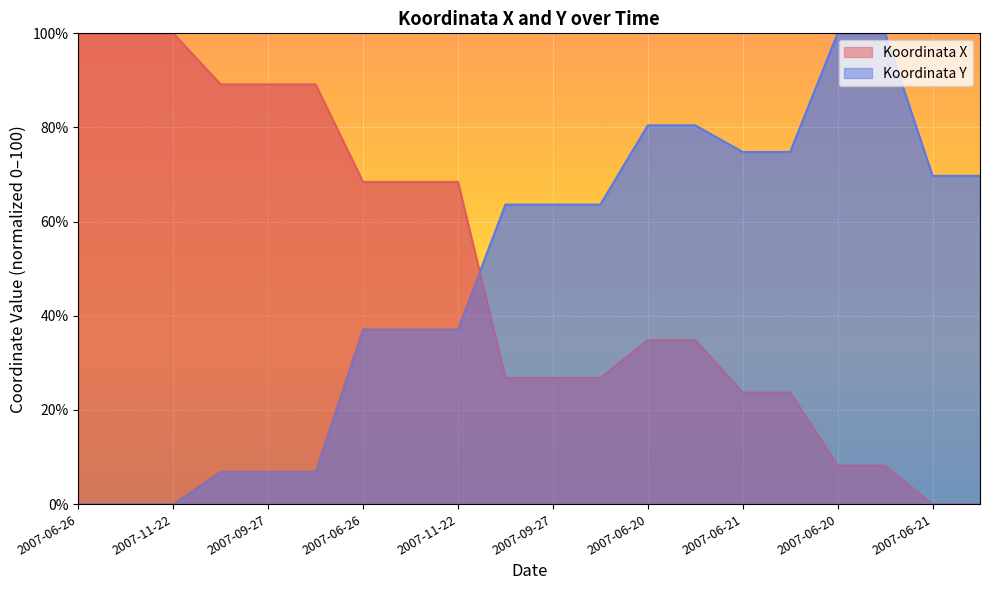

True or false: Koordinata X has a value of 23.7 at 2007-11-20.

True